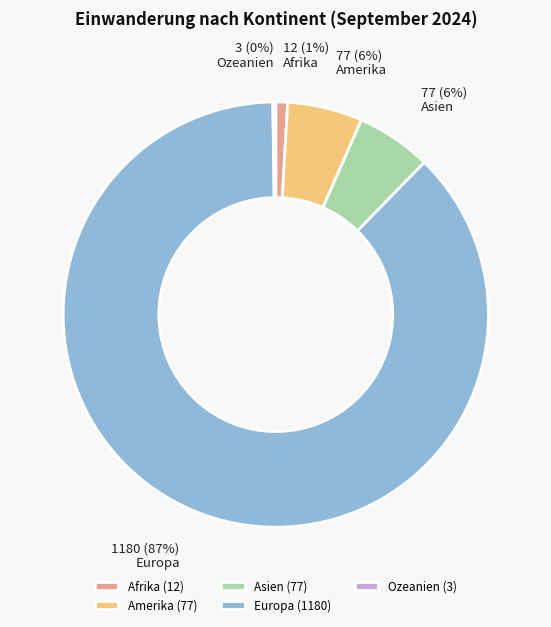

Combined, do Amerika and Asien account for over 50%?

No